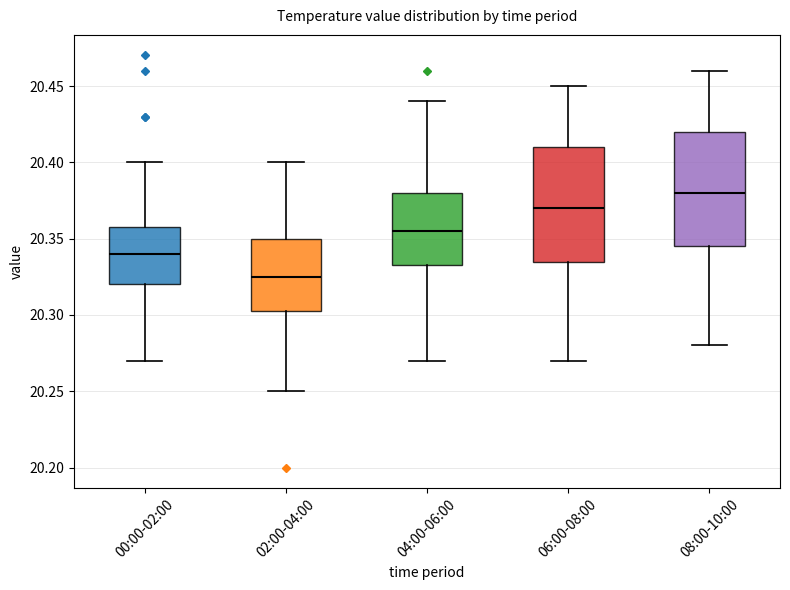

Reading left to right, transcribe this box plot: for each box, give where its median line is, the range the box spans, and where its two whiskers end, as read against the y-axis. The values are not printed on the chart, so give them approximately, as read against the axis.

00:00-02:00: median 20.340, box 20.320 to 20.360, whiskers 20.270 to 20.400
02:00-04:00: median 20.325, box 20.305 to 20.350, whiskers 20.250 to 20.400
04:00-06:00: median 20.355, box 20.335 to 20.380, whiskers 20.270 to 20.440
06:00-08:00: median 20.370, box 20.335 to 20.410, whiskers 20.270 to 20.450
08:00-10:00: median 20.380, box 20.345 to 20.420, whiskers 20.280 to 20.460